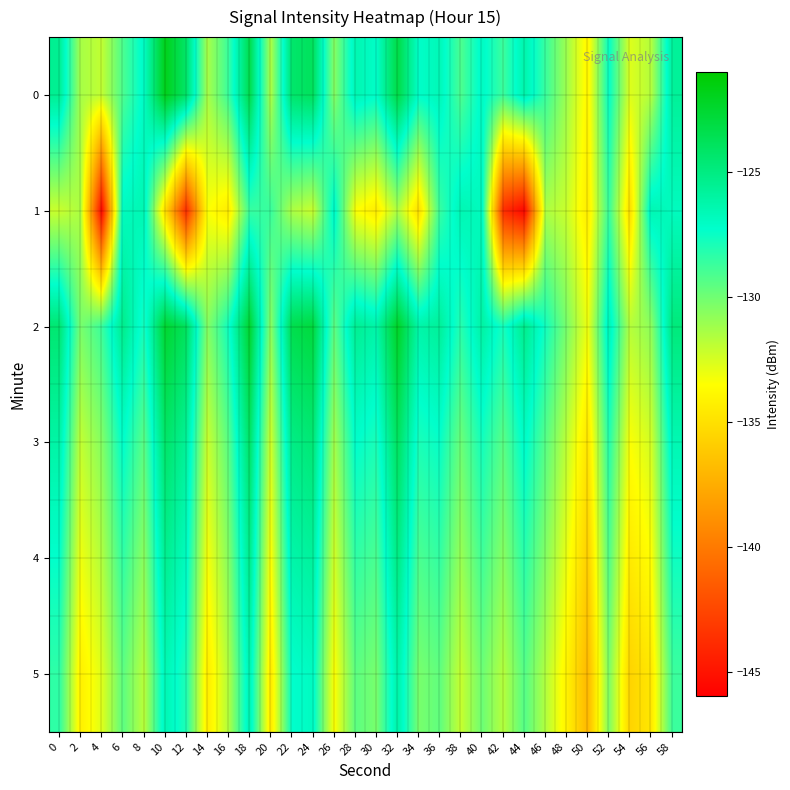

At 34, list the series in order from smallest to largest.

1, 5, 4, 3, 0, 2